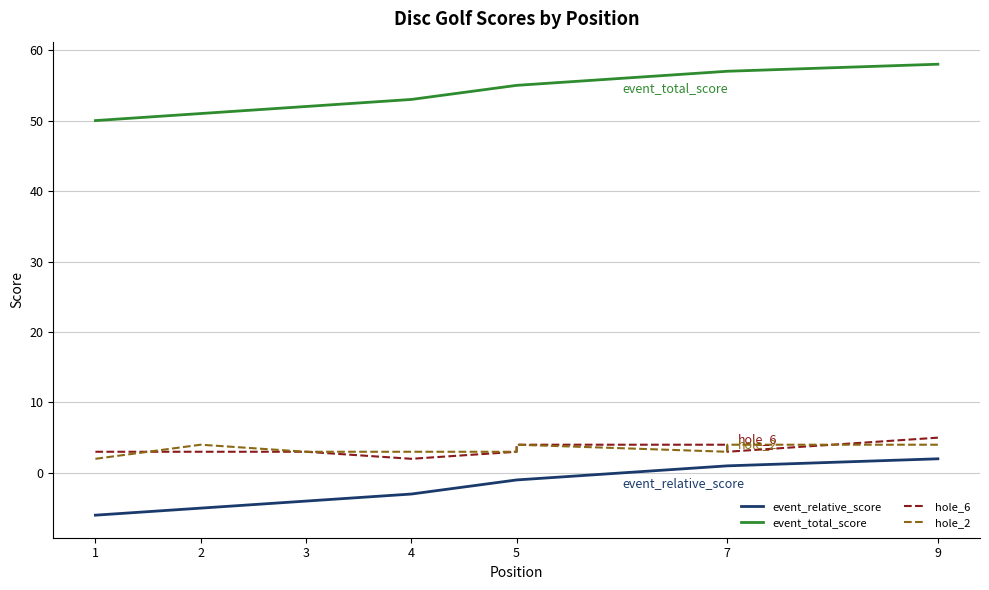

What is the difference between the event_relative_score values at 5 and 7?

2